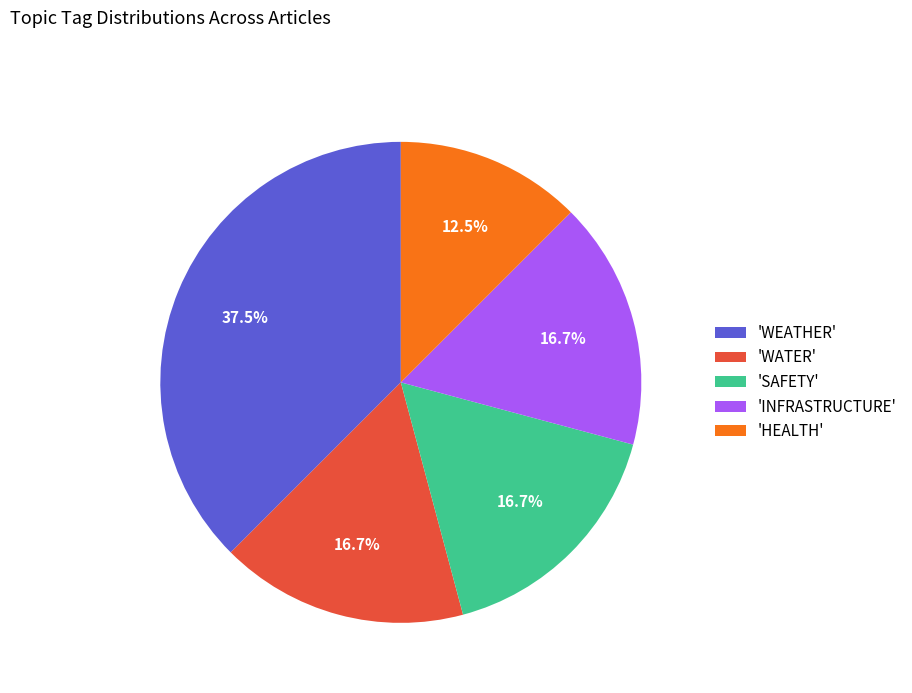

Does 'INFRASTRUCTURE' represent more than half of the total?

No